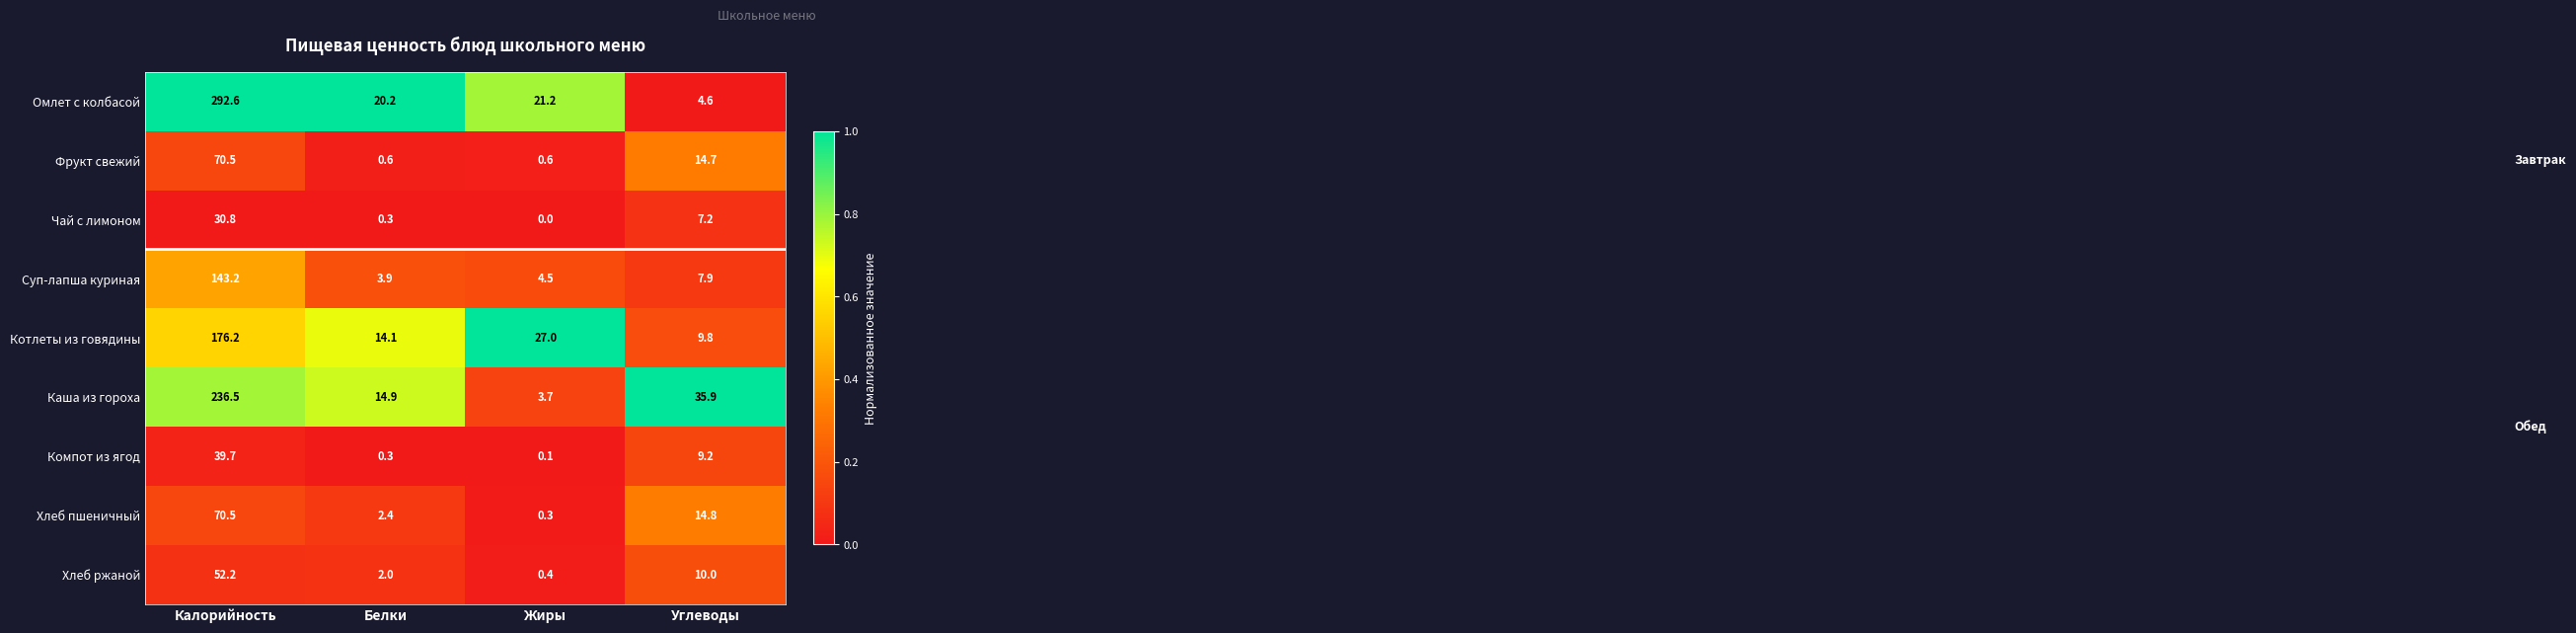

What is the difference between the maximum and second lowest values in the Котлеты из говядины series?

162.1